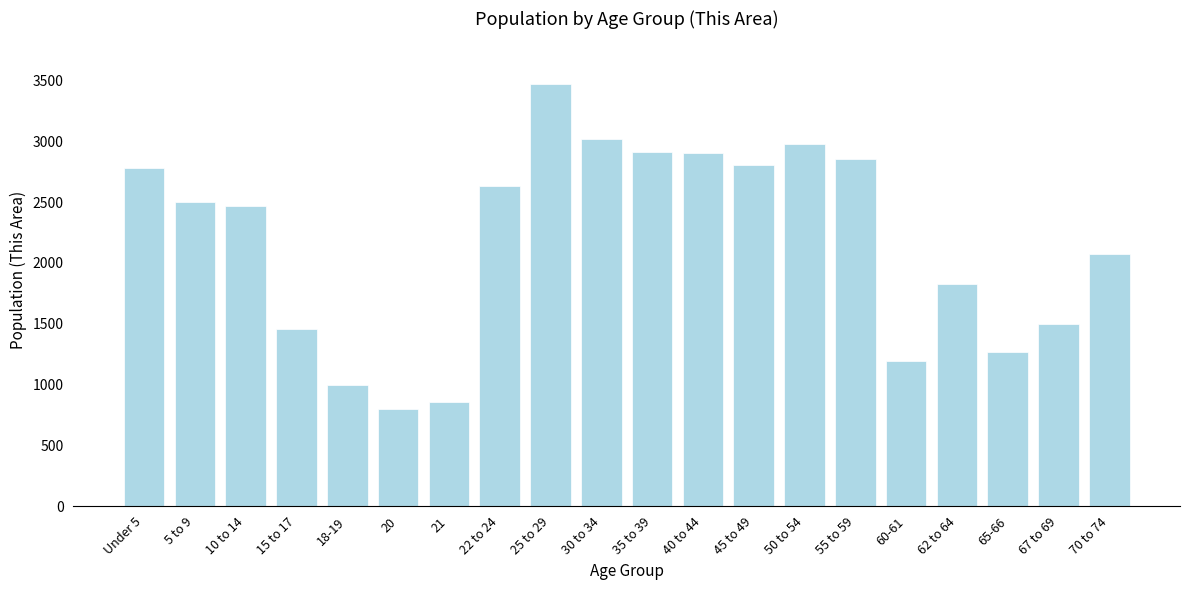

What is the average value?

2165